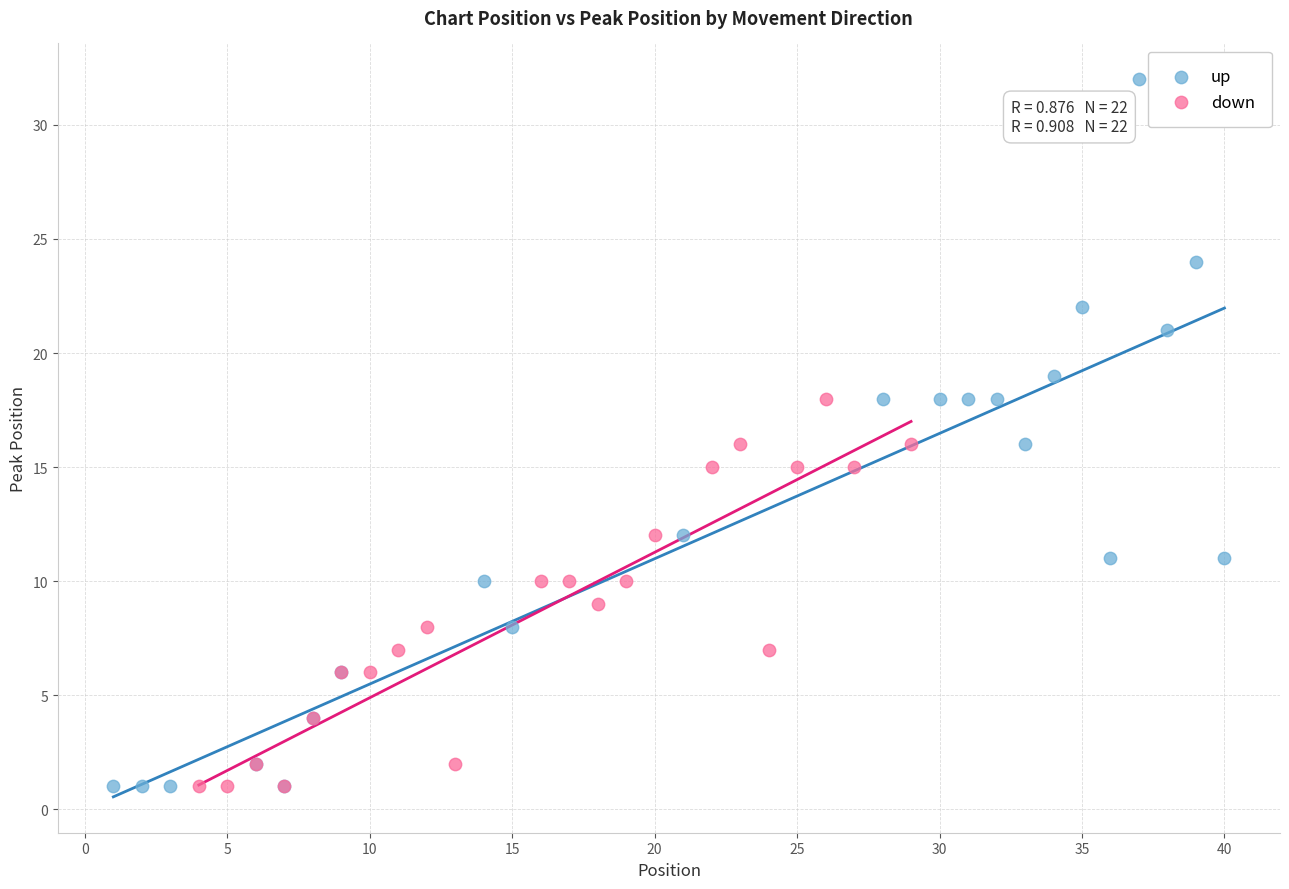

Which series reaches the maximum Y coordinate?

up